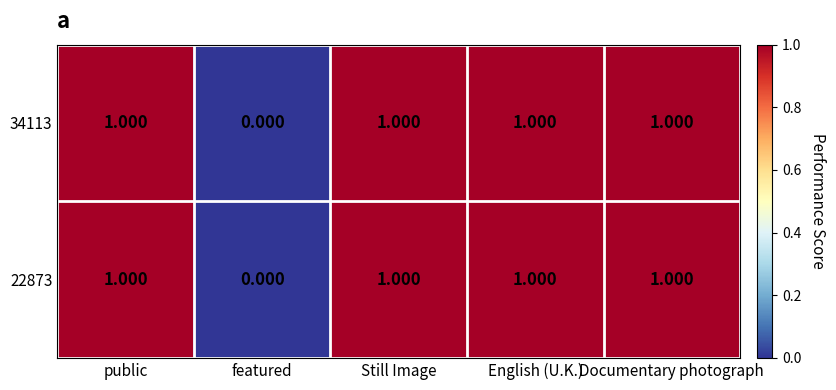

At which label is 22873 closest to 0?

featured